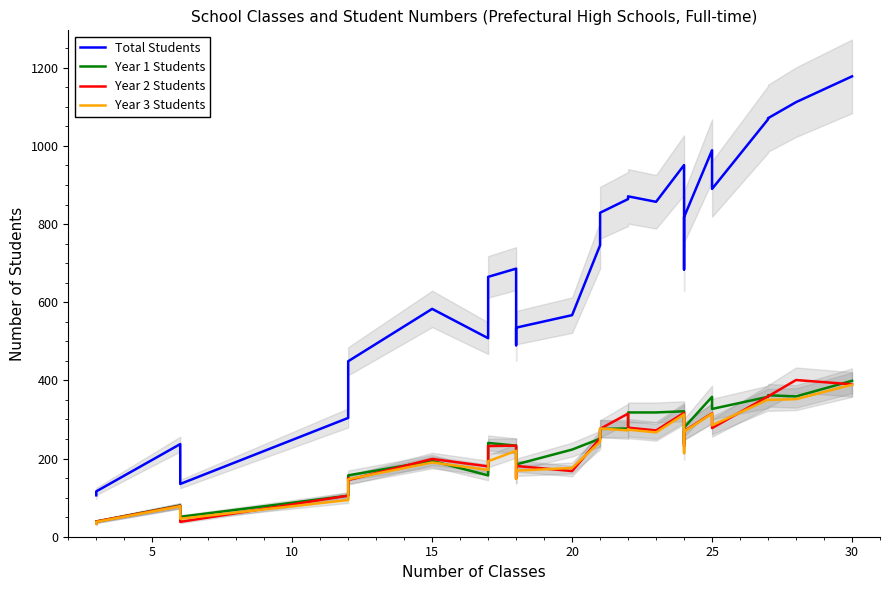

What is the label of the 3rd point from the right?

27